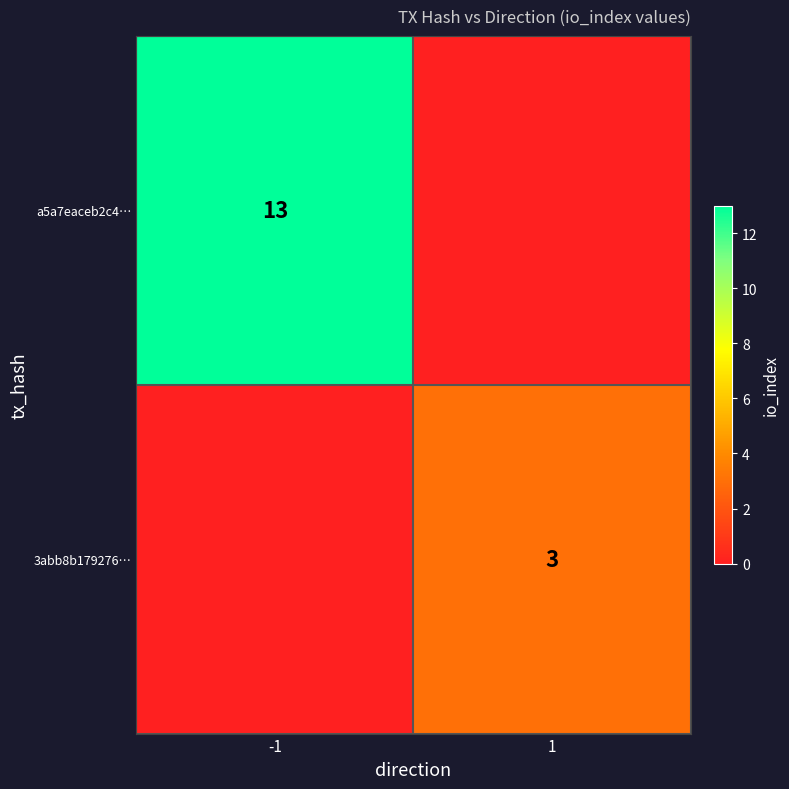

Is the value of 3abb8b179276… at 1 greater than the value of a5a7eaceb2c4… at -1?

No